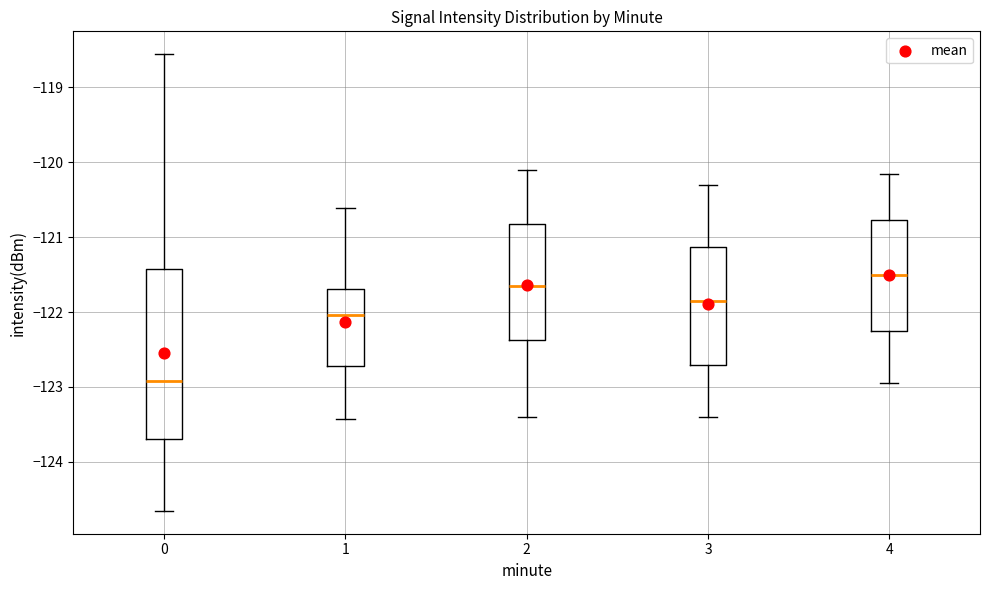

Where does the upper whisker of the box at x = 2 end on the y-axis? The values are not printed on the chart, so give them approximately, as read against the axis.

-120.1